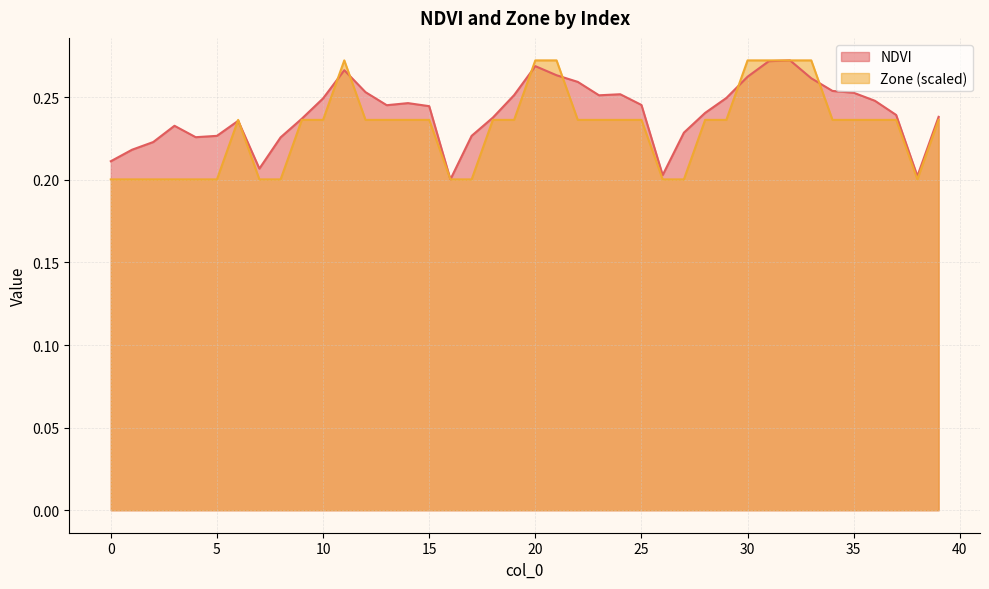

Does the chart have visible grid lines?

Yes